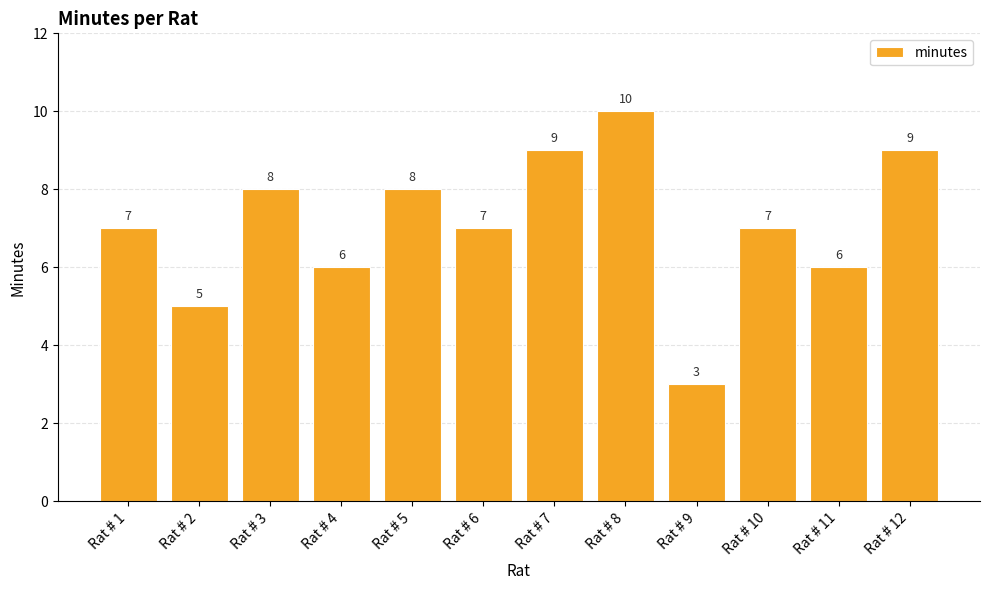

What is the difference between the second highest and minimum values?

6